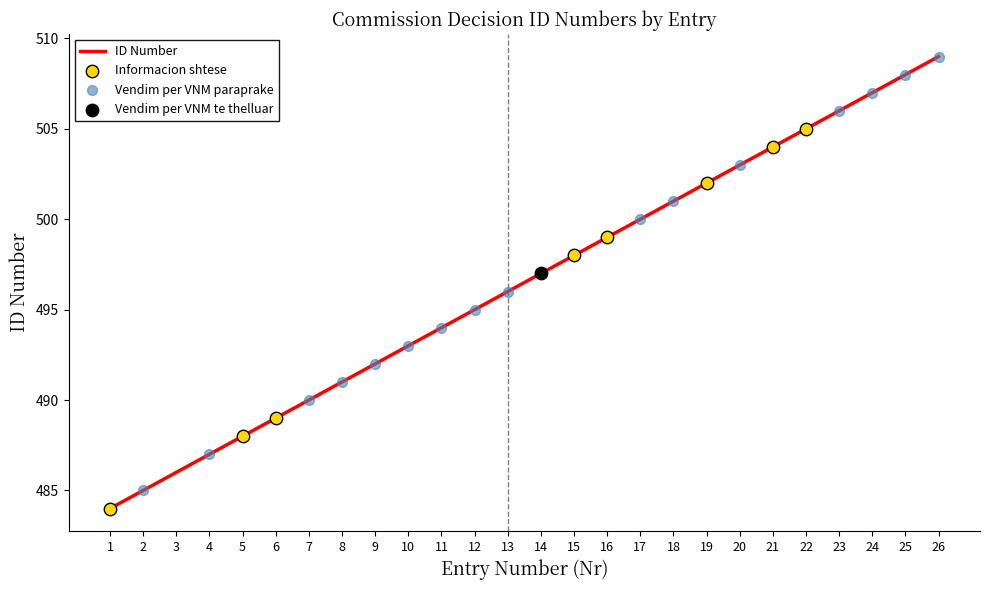

What is the change in value from 9 to 19?

+10